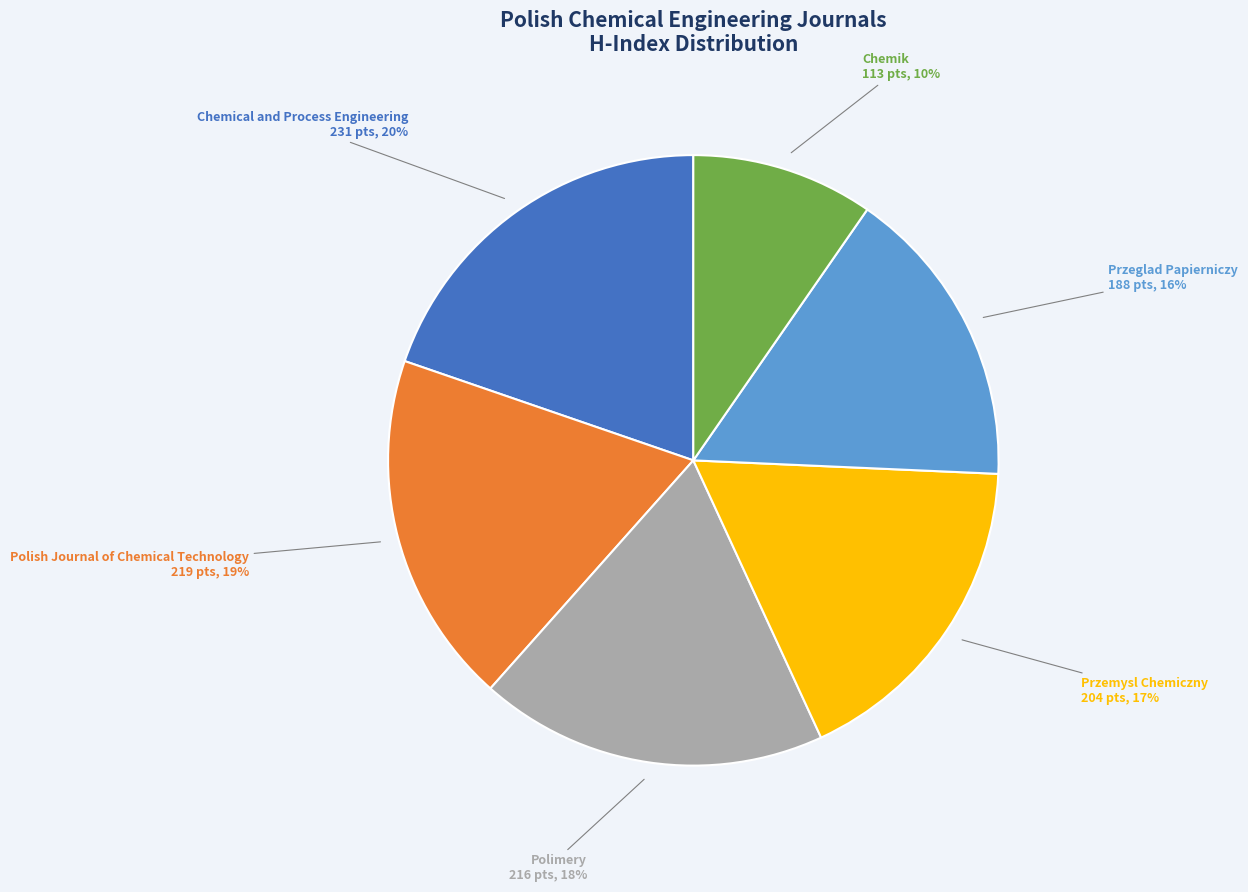

Does any single category account for the majority?

No